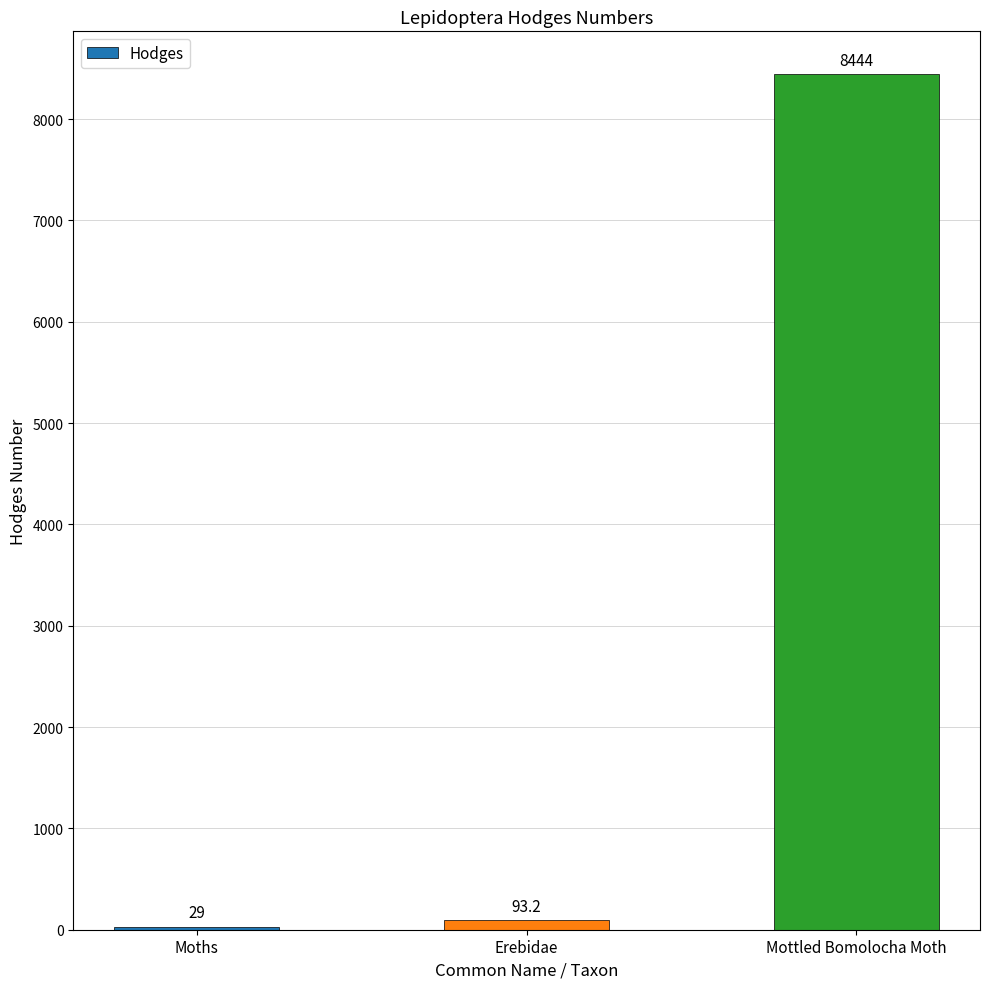

What is the change in value from Erebidae to Mottled Bomolocha Moth?

+8350.8